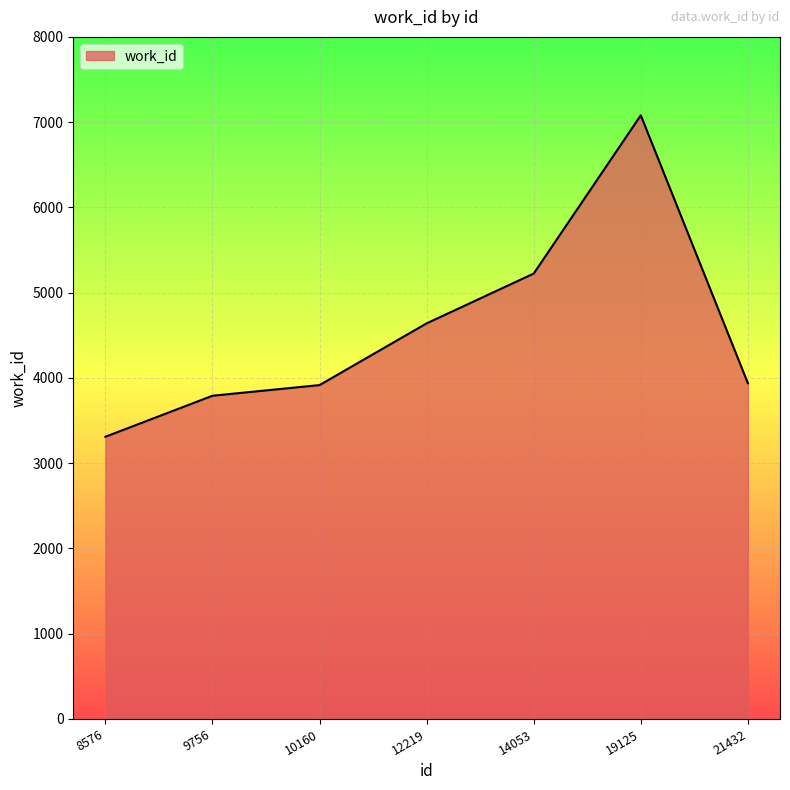

True or false: the data has more than 0 interior local peaks.

True